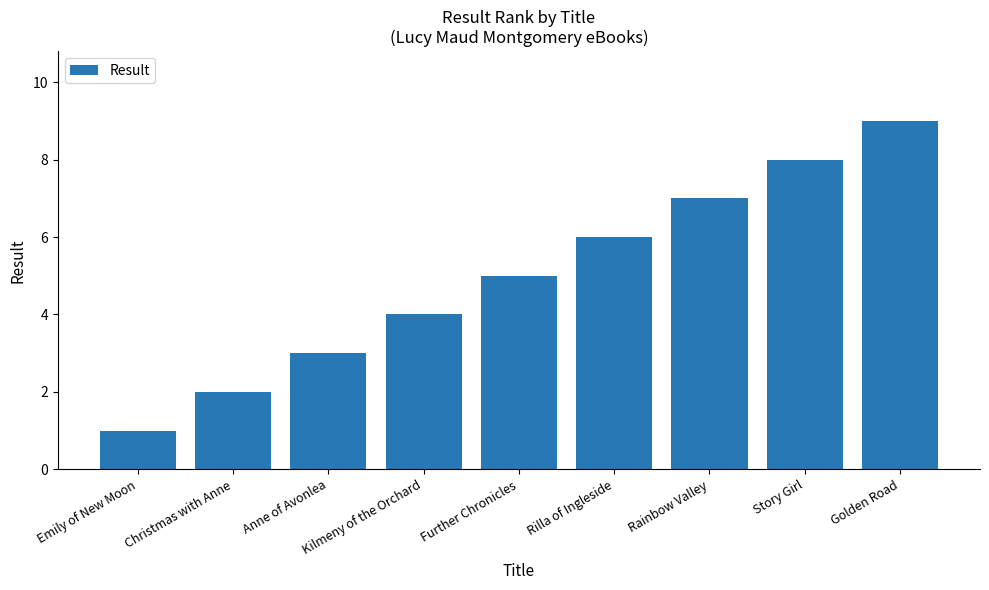

List the labels in order of value, smallest first.

Emily of New Moon, Christmas with Anne, Anne of Avonlea, Kilmeny of the Orchard, Further Chronicles, Rilla of Ingleside, Rainbow Valley, Story Girl, Golden Road